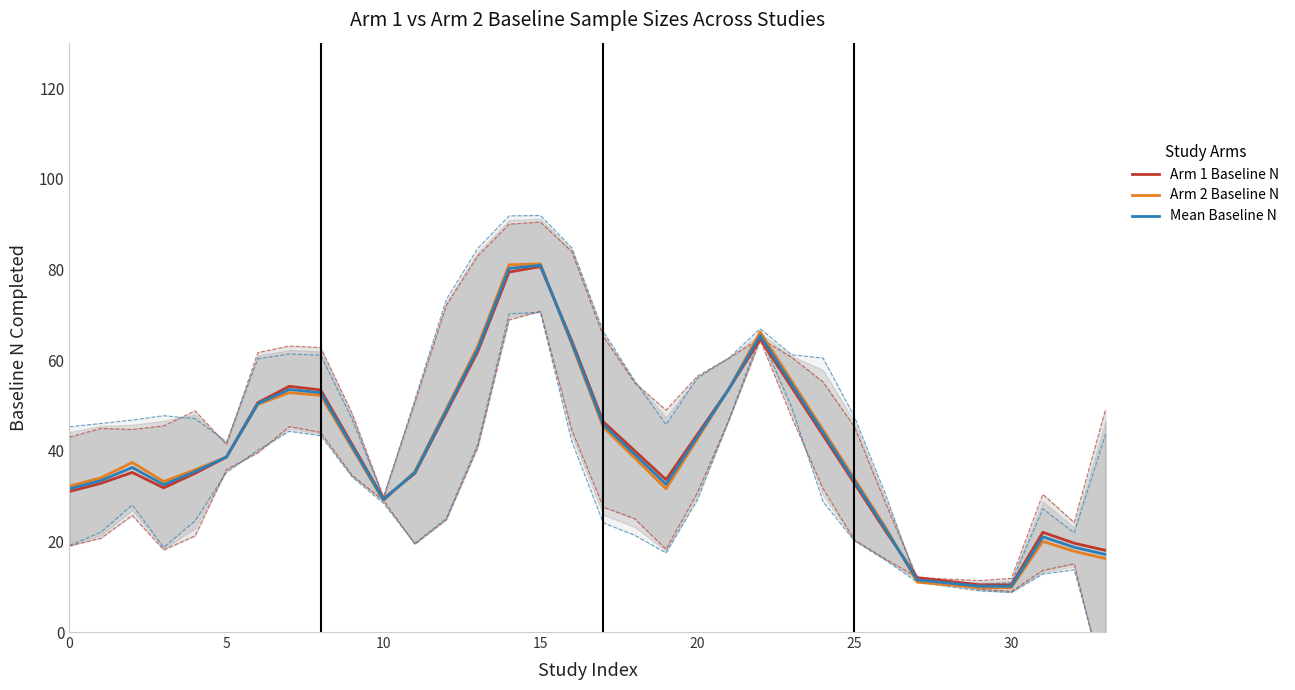

How many data points does each series have?

34